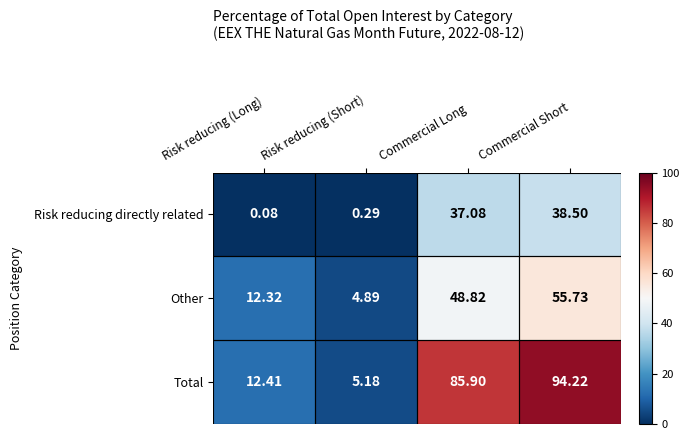

At how many categories does at least one series exceed 1?

4